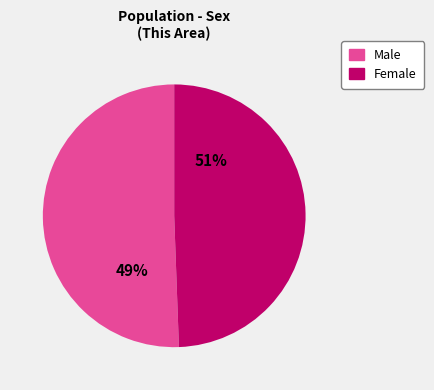

Count the number of slices in the pie.

2